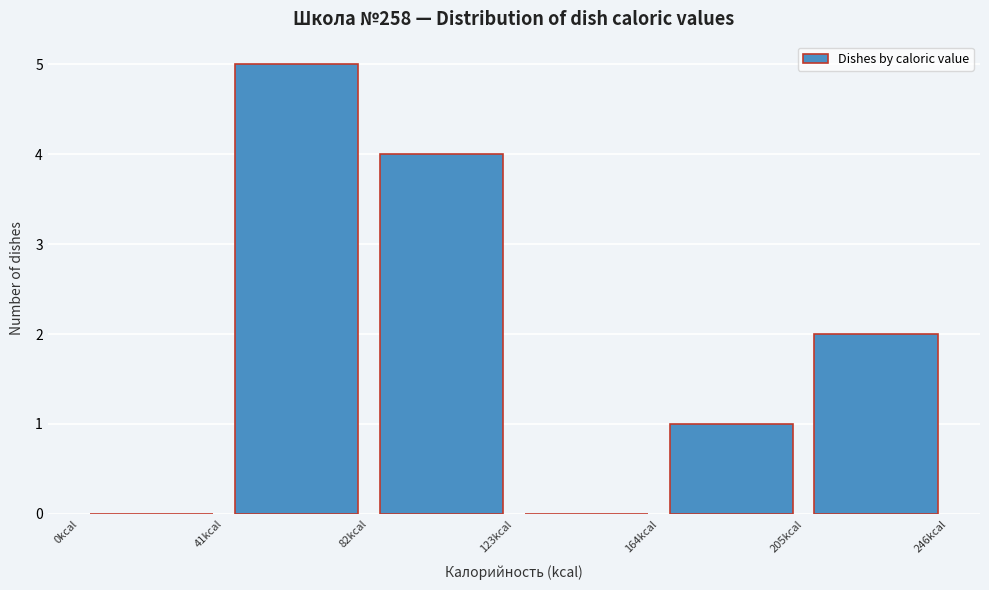

Reading left to right, list every bar in this chart as the range it spans on the x-axis followed by its height. Neither the bar edges nor the heights are printed on the chart, so give them approximately, as read against the axes.

0 to 41: 0
41 to 82: 5
82 to 123: 4
123 to 164: 0
164 to 205: 1
205 to 246: 2